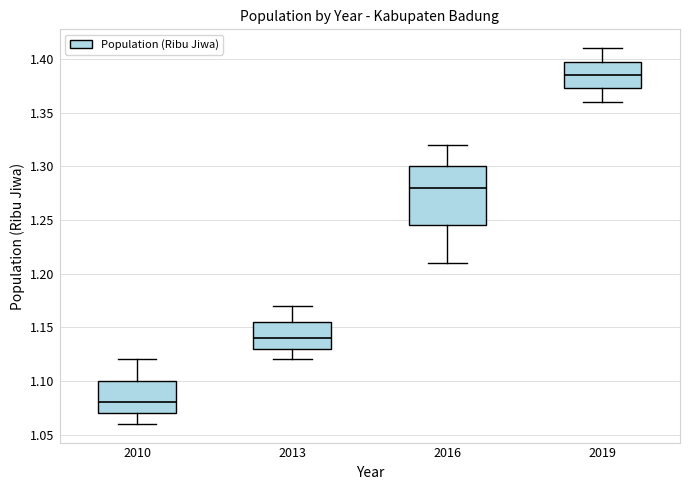

Reading left to right, read every box against the y-axis: the position of its median line, the range the box covers, and the ends of its whiskers. The values are not printed on the chart, so give them approximately, as read against the axis.

2010: median 1.080, box 1.070 to 1.100, whiskers 1.060 to 1.120
2013: median 1.140, box 1.130 to 1.155, whiskers 1.120 to 1.170
2016: median 1.280, box 1.245 to 1.300, whiskers 1.210 to 1.320
2019: median 1.385, box 1.375 to 1.400, whiskers 1.360 to 1.410